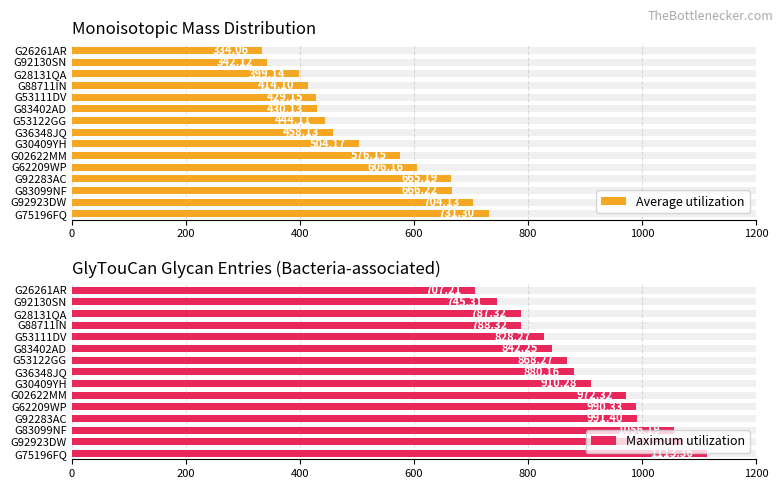

What is the greatest value displayed?

1113.4